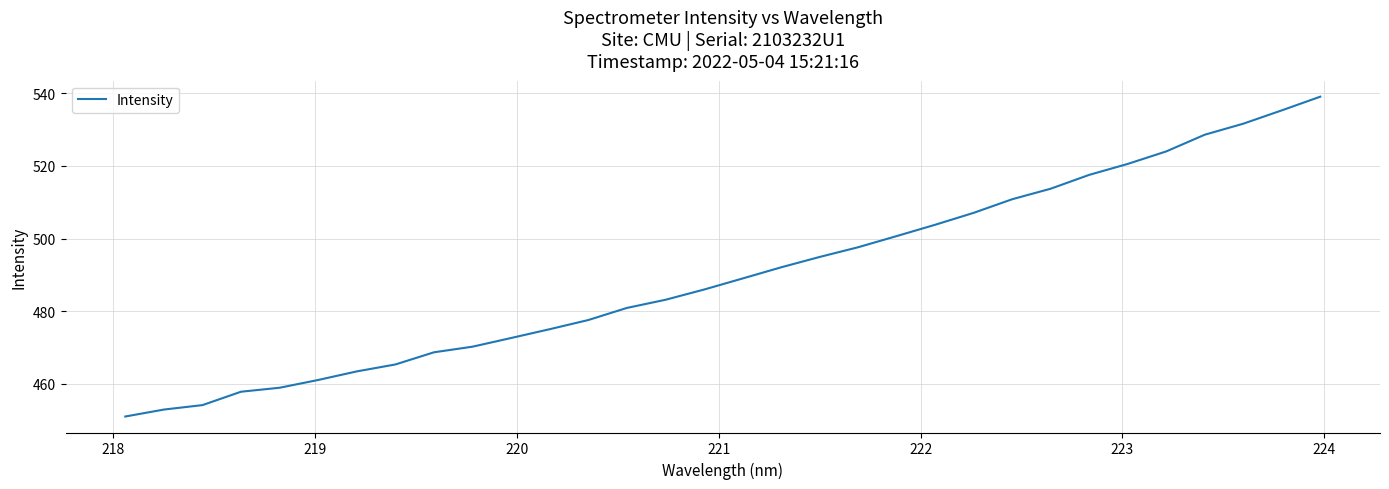

What is the minimum value shown in the chart?

451.0